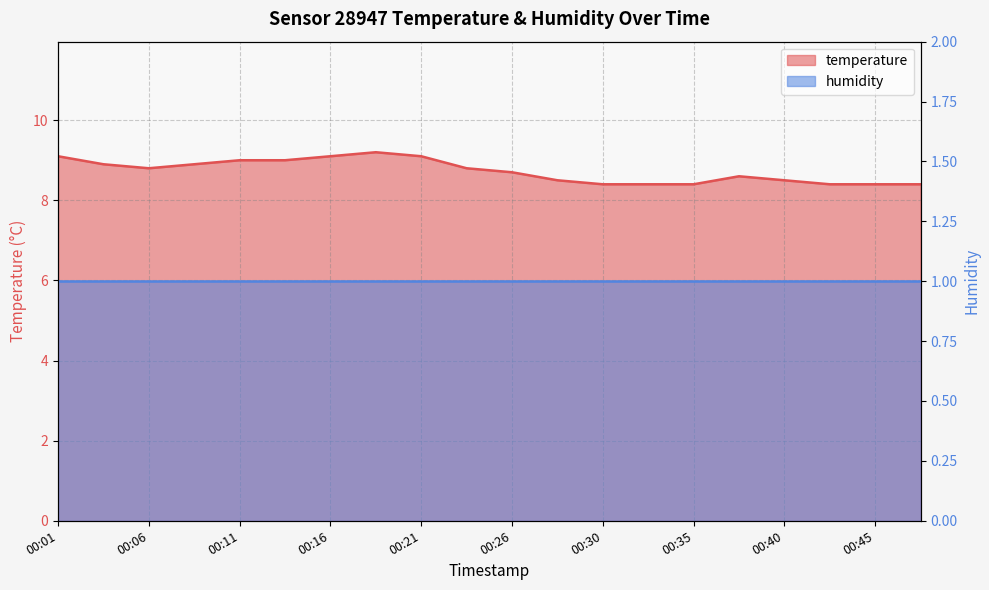

Which has a higher value, 00:45 or 00:38?

00:38